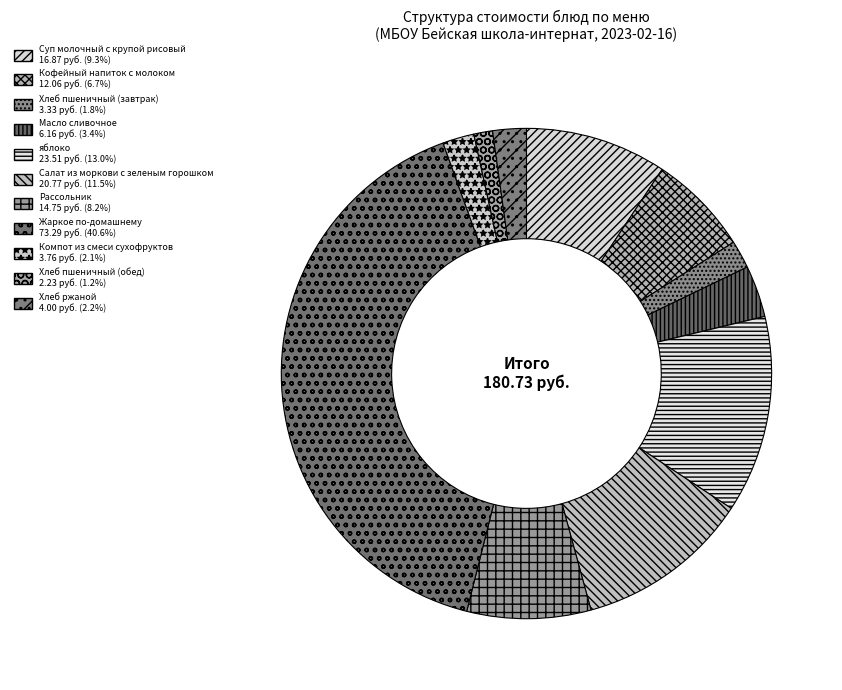

Does Масло сливочное account for over 50% of the chart?

No